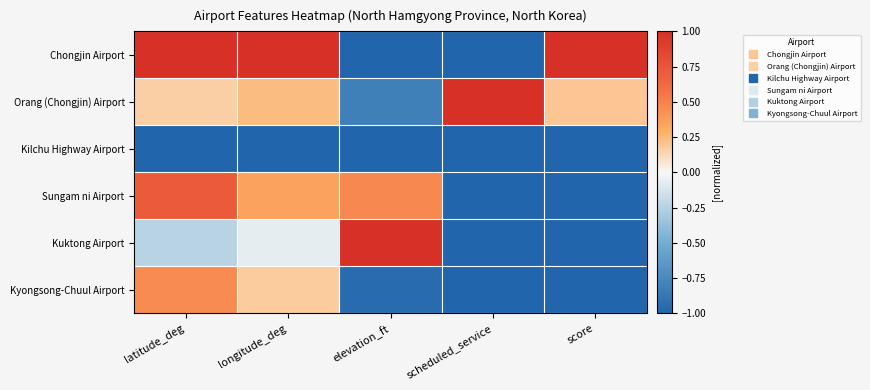

Between latitude_deg and score, which series saw the biggest shift?

Sungam ni Airport